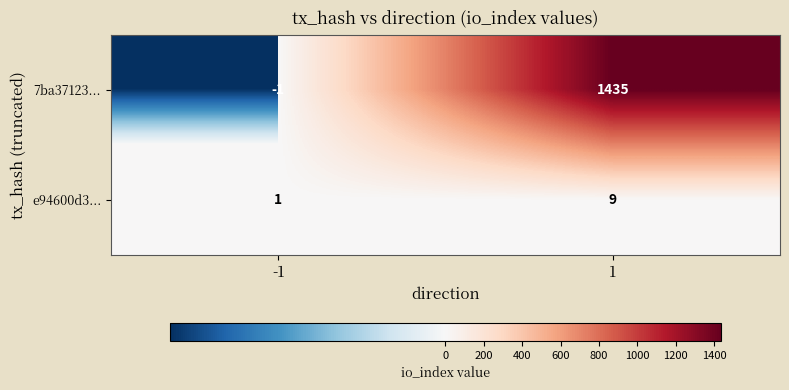

At which category is the sum across all series the highest?

1